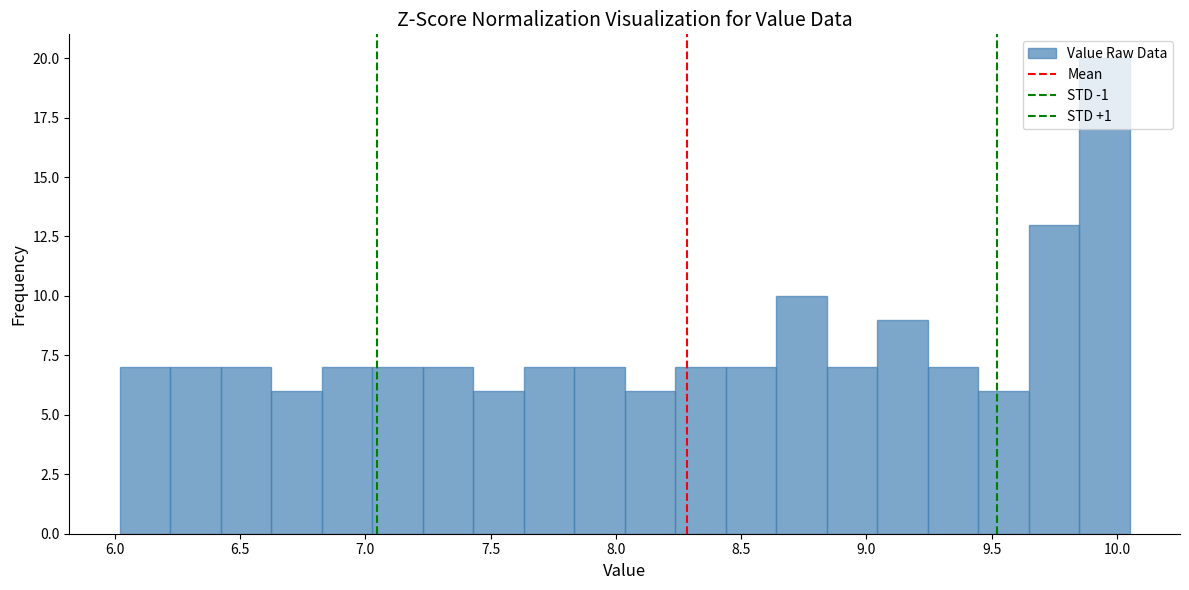

Reading left to right, transcribe this chart: for each bar, give the range it covers on the x-axis and its height. Neither the bar edges nor the heights are printed on the chart, so give them approximately, as read against the axes.

6.00 to 6.20: 7
6.20 to 6.40: 7
6.40 to 6.60: 7
6.60 to 6.85: 6
6.85 to 7.05: 7
7.05 to 7.25: 7
7.25 to 7.45: 7
7.45 to 7.65: 6
7.65 to 7.85: 7
7.85 to 8.05: 7
8.05 to 8.25: 6
8.25 to 8.45: 7
8.45 to 8.65: 7
8.65 to 8.85: 10
8.85 to 9.05: 7
9.05 to 9.25: 9
9.25 to 9.45: 7
9.45 to 9.65: 6
9.65 to 9.85: 13
9.85 to 10.05: 20